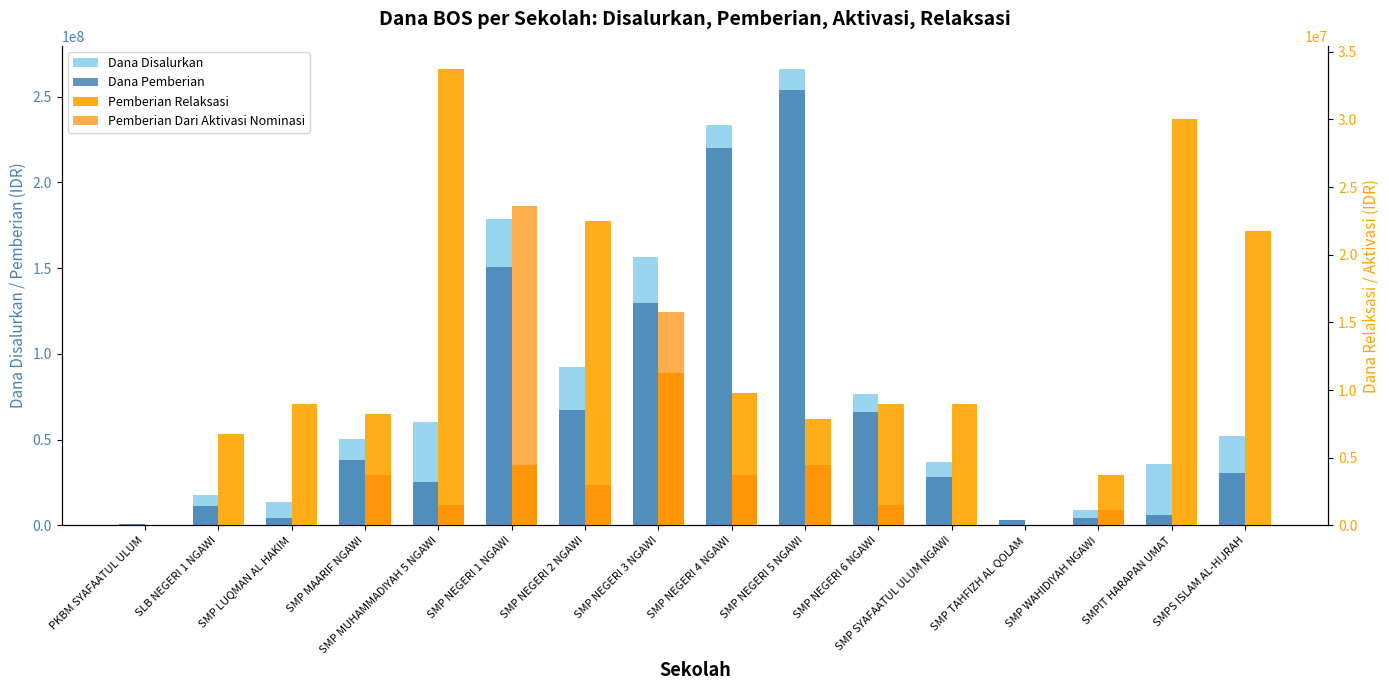

Which series has the largest total across all categories?

Dana Disalurkan